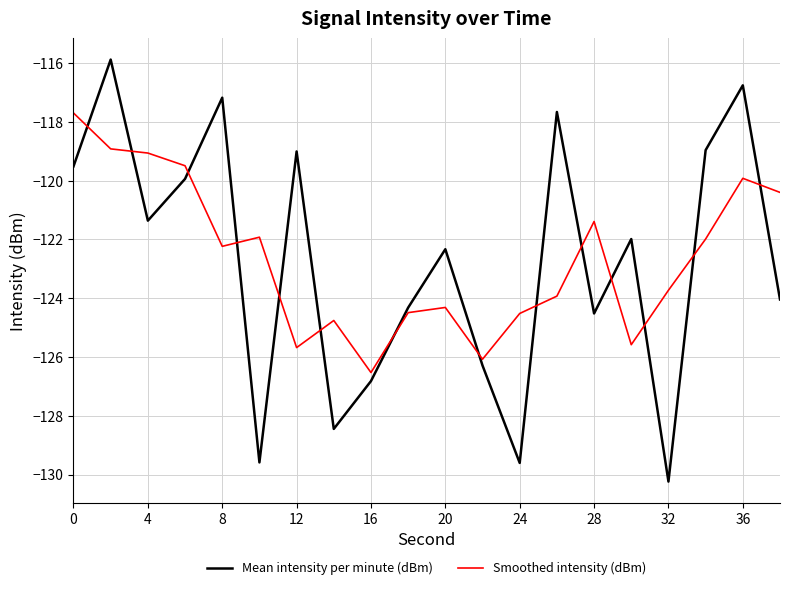

What is the highest value of the Smoothed intensity (dBm) series?

-117.7